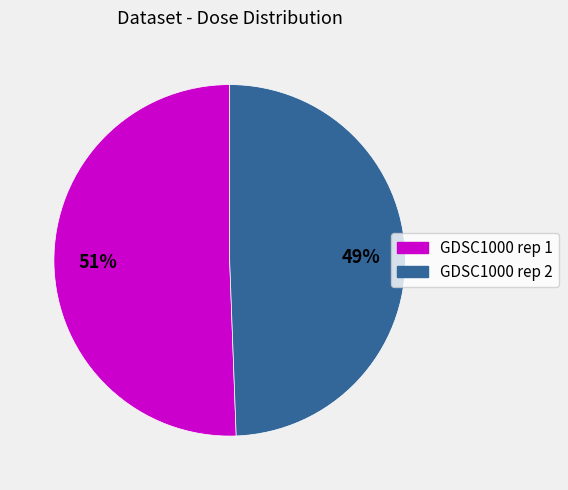

Which category accounts for the majority?

GDSC1000 rep 1